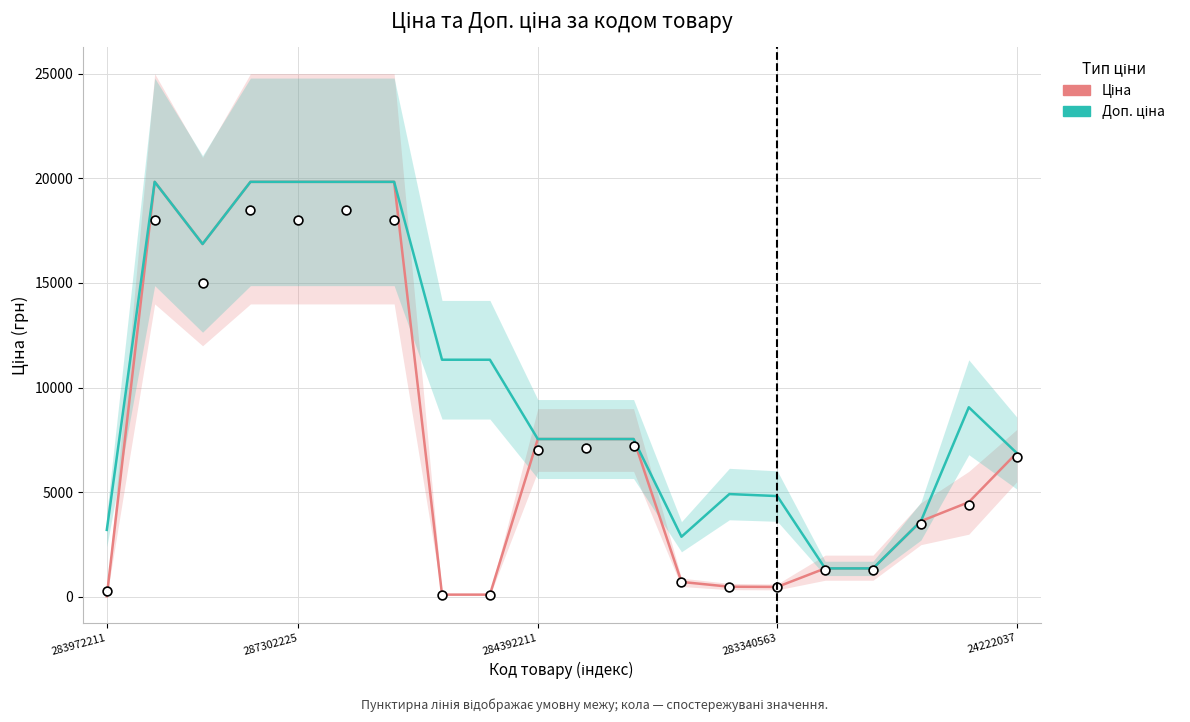

Is the value of Доп. ціна at 15 greater than the value of Ціна at 14?

Yes